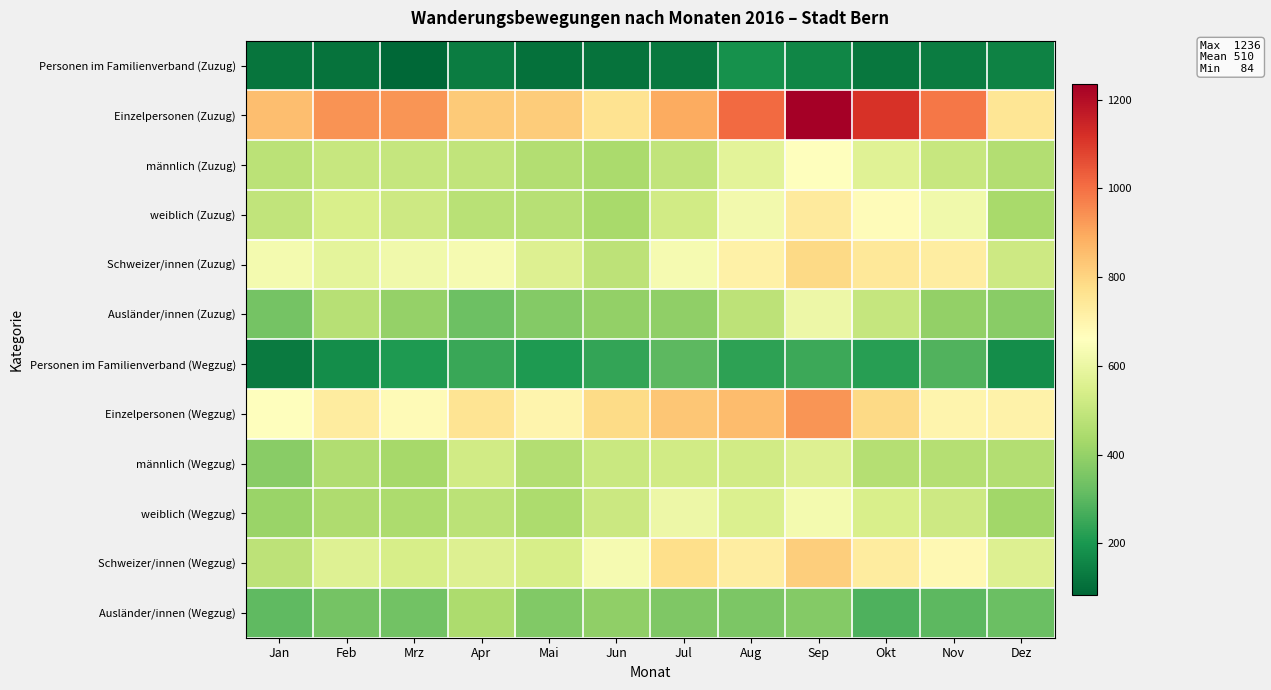

Reading left to right, transcribe all the data shown in this chart.

Personen im Familienverband (Zuzug): Jan=116	Feb=112	Mrz=84	Apr=136	Mai=109	Jun=115	Jul=128	Aug=186	Sep=156	Okt=123	Nov=137	Dez=148
Einzelpersonen (Zuzug): Jan=853	Feb=937	Mrz=932	Apr=826	Mai=821	Jun=763	Jul=893	Aug=1009	Sep=1236	Okt=1117	Nov=985	Dez=752
männlich (Zuzug): Jan=478	Feb=505	Mrz=498	Apr=491	Mai=460	Jun=442	Jul=492	Aug=575	Sep=660	Okt=569	Nov=506	Dez=461
weiblich (Zuzug): Jan=491	Feb=544	Mrz=518	Apr=471	Mai=470	Jun=436	Jul=529	Aug=620	Sep=732	Okt=671	Nov=616	Dez=439
Schweizer/innen (Zuzug): Jan=625	Feb=581	Mrz=617	Apr=631	Mai=560	Jun=480	Jul=629	Aug=712	Sep=786	Okt=741	Nov=724	Dez=520
Ausländer/innen (Zuzug): Jan=344	Feb=468	Mrz=399	Apr=331	Mai=370	Jun=398	Jul=392	Aug=483	Sep=606	Okt=499	Nov=398	Dez=380
Personen im Familienverband (Wegzug): Jan=130	Feb=175	Mrz=206	Apr=248	Mai=206	Jun=240	Jul=302	Aug=228	Sep=252	Okt=222	Nov=284	Dez=175
Einzelpersonen (Wegzug): Jan=661	Feb=729	Mrz=674	Apr=756	Mai=699	Jun=782	Jul=835	Aug=854	Sep=931	Okt=787	Nov=700	Dez=709
männlich (Wegzug): Jan=379	Feb=454	Mrz=433	Apr=528	Mai=459	Jun=507	Jul=528	Aug=526	Sep=557	Okt=463	Nov=464	Dez=461
weiblich (Wegzug): Jan=412	Feb=450	Mrz=447	Apr=476	Mai=446	Jun=515	Jul=609	Aug=556	Sep=626	Okt=546	Nov=520	Dez=423
Schweizer/innen (Wegzug): Jan=483	Feb=561	Mrz=541	Apr=558	Mai=541	Jun=630	Jul=776	Aug=727	Sep=813	Okt=730	Nov=683	Dez=560
Ausländer/innen (Wegzug): Jan=308	Feb=343	Mrz=339	Apr=446	Mai=364	Jun=392	Jul=361	Aug=355	Sep=370	Okt=279	Nov=301	Dez=324